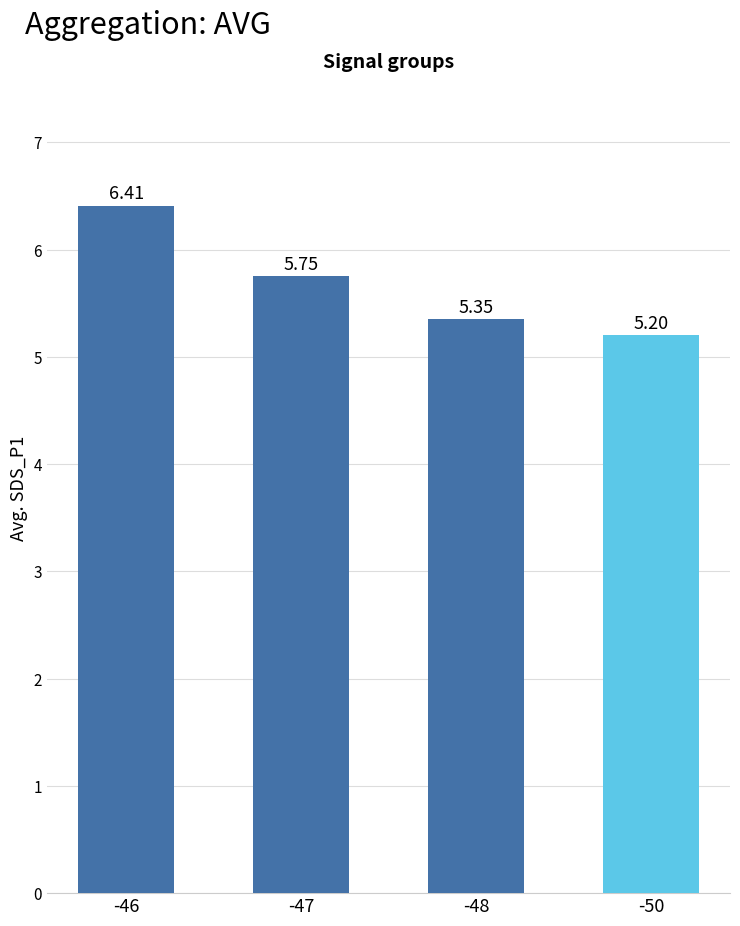

Are the bars horizontal?

No